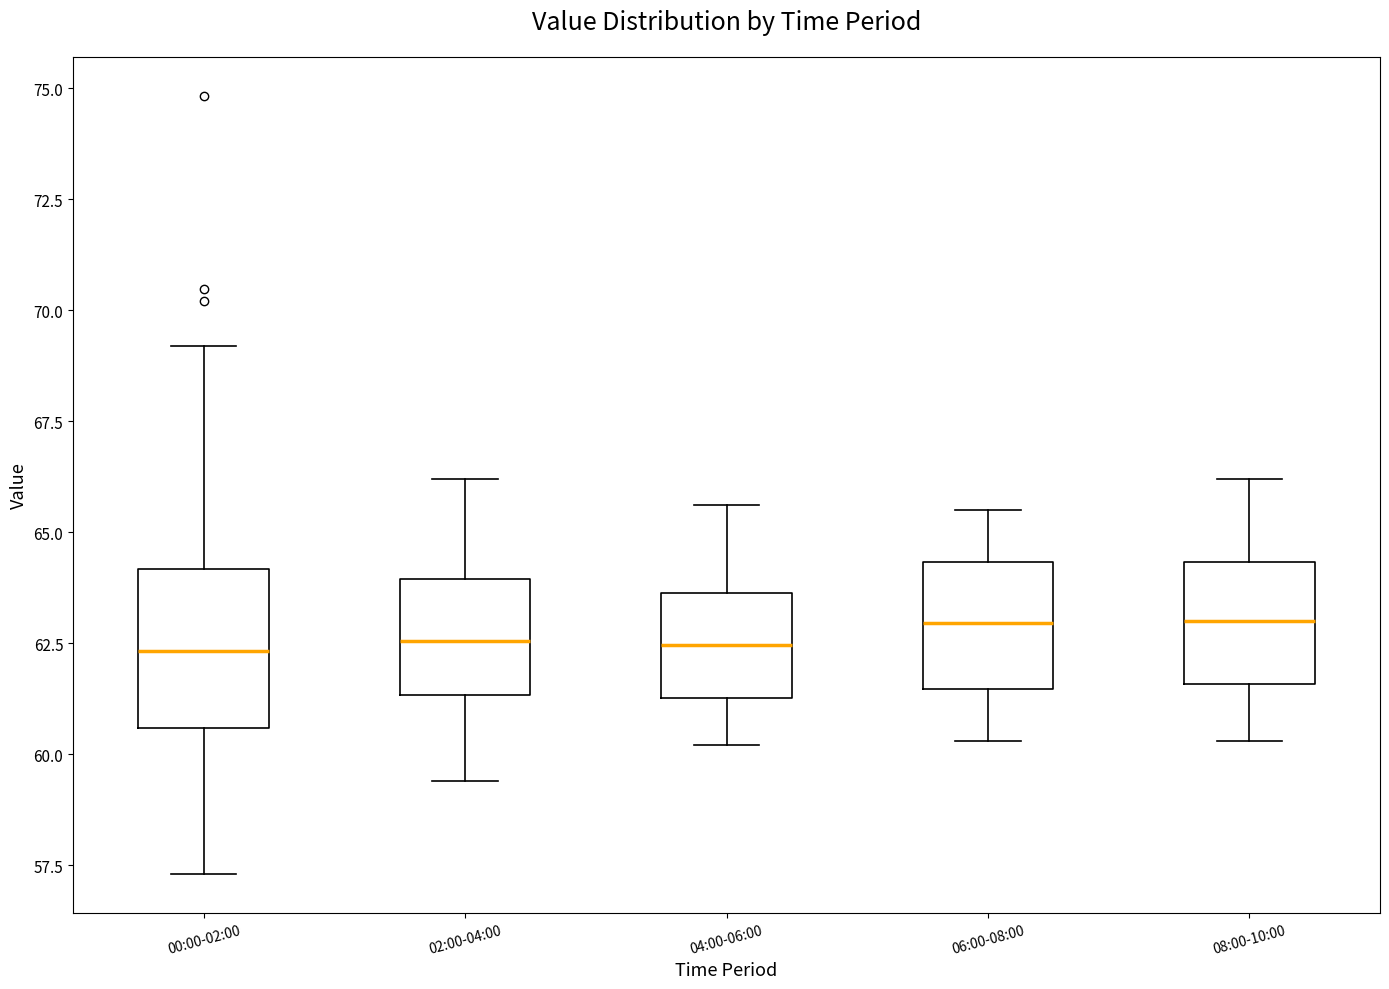

Comparing the boxes themselves (not the whiskers), which one is the tallest?

00:00-02:00